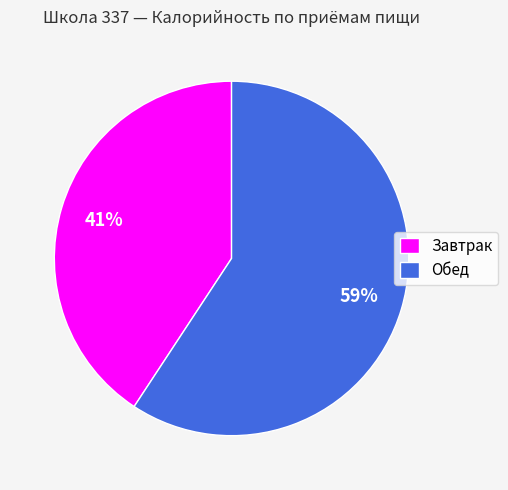

Which has a higher value, Завтрак or Обед?

Обед